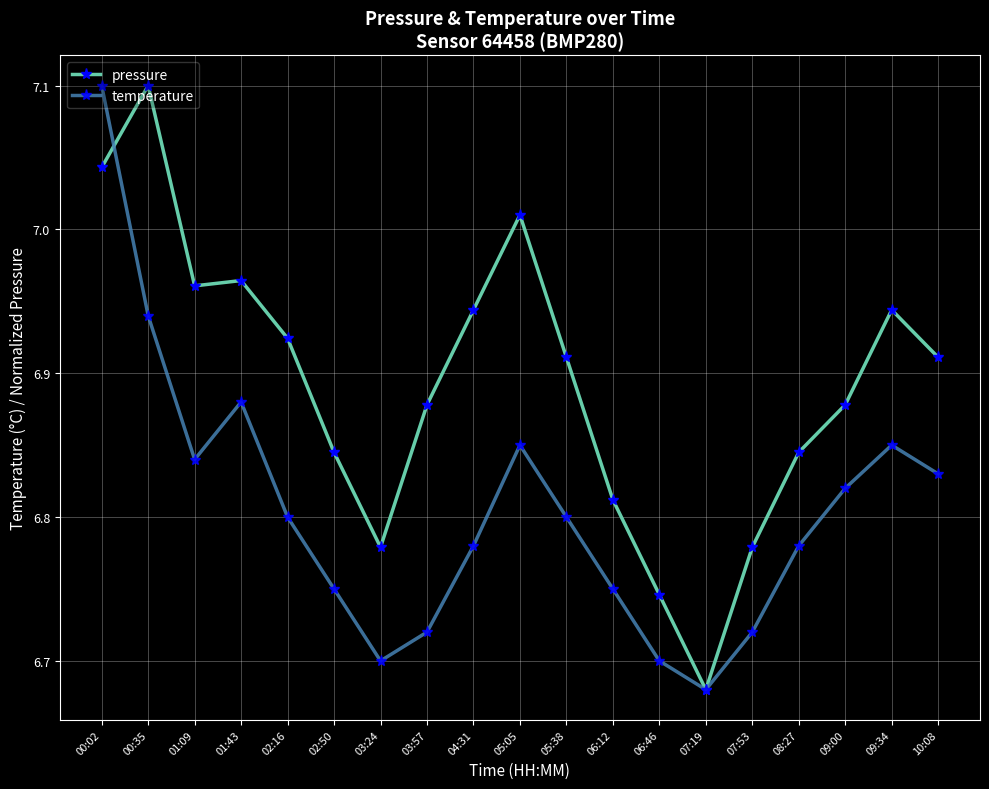

Which series ends up on top after the final intersection of pressure and temperature?

pressure